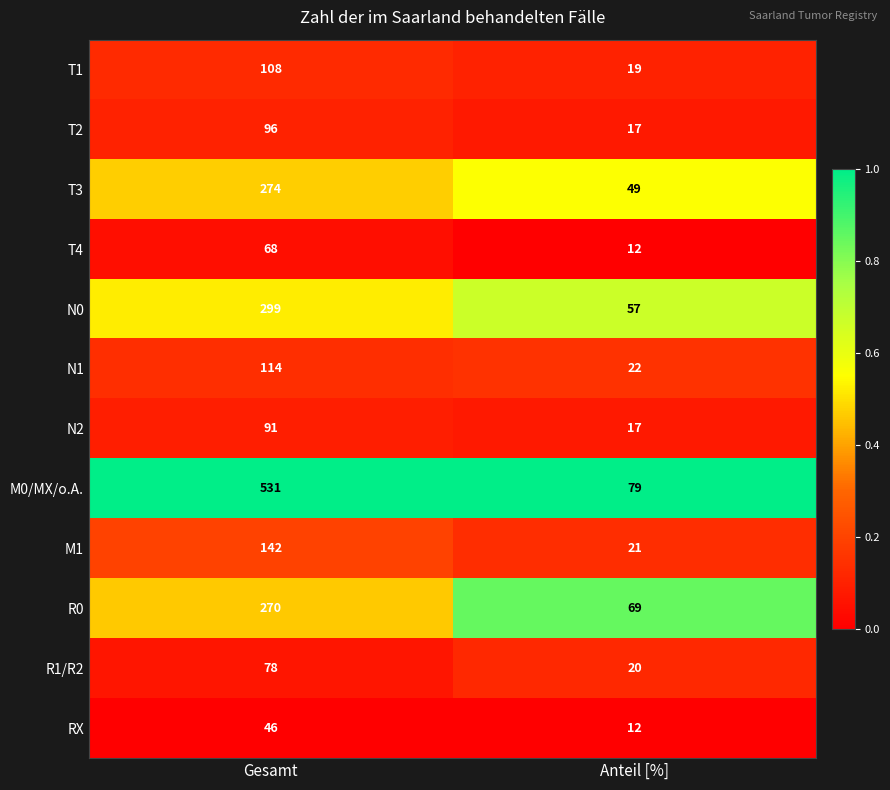

Reading right to left, list all the values displayed in this chart.

T1: 19	108
T2: 17	96
T3: 49	274
T4: 12	68
N0: 57	299
N1: 22	114
N2: 17	91
M0/MX/o.A.: 79	531
M1: 21	142
R0: 69	270
R1/R2: 20	78
RX: 12	46